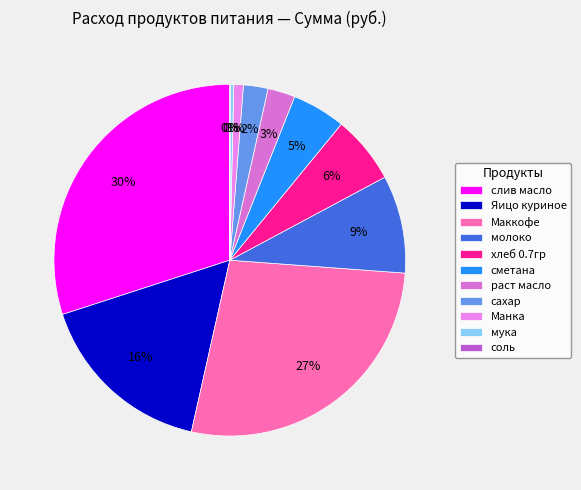

Approximately how many times larger is the value at сахар compared to Манка?

2.6